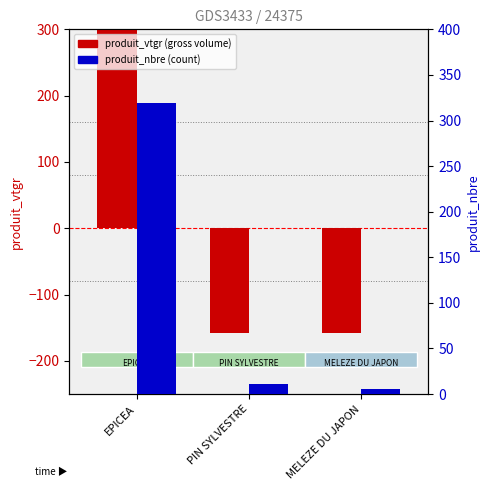

Is it true that produit_nbre equals 11.0 at PIN SYLVESTRE?

True